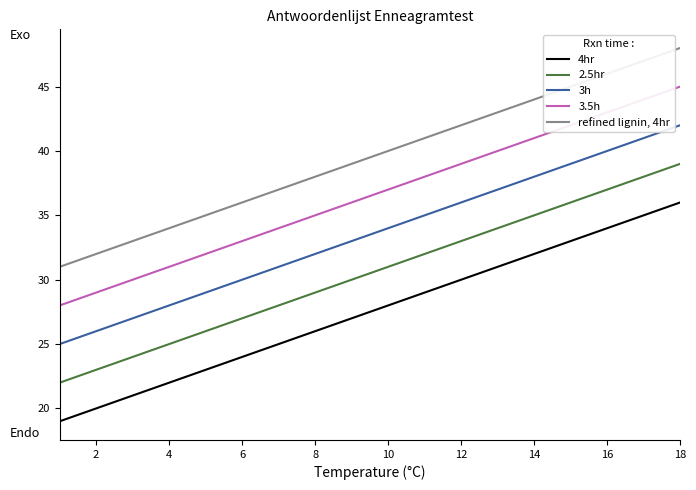

Rank the series by their average value, from lowest to highest.

4hr, 2.5hr, 3h, 3.5h, refined lignin, 4hr